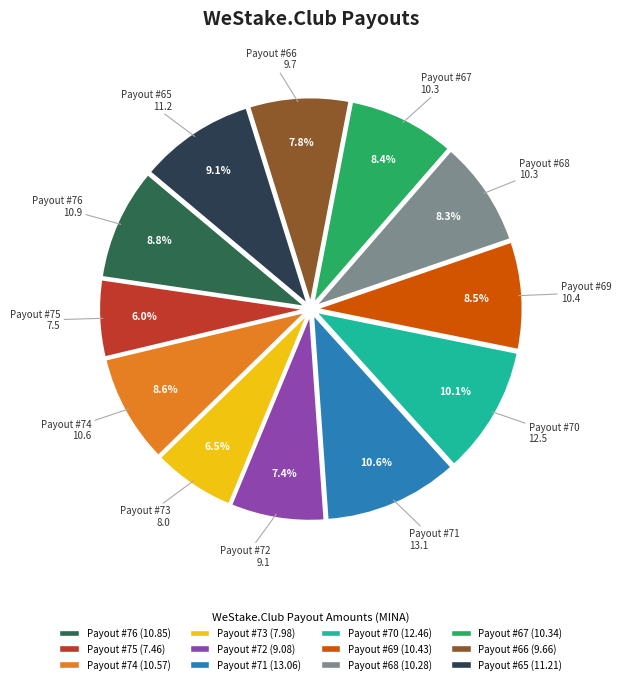

To the nearest percent, what is the average slice percentage?

8%